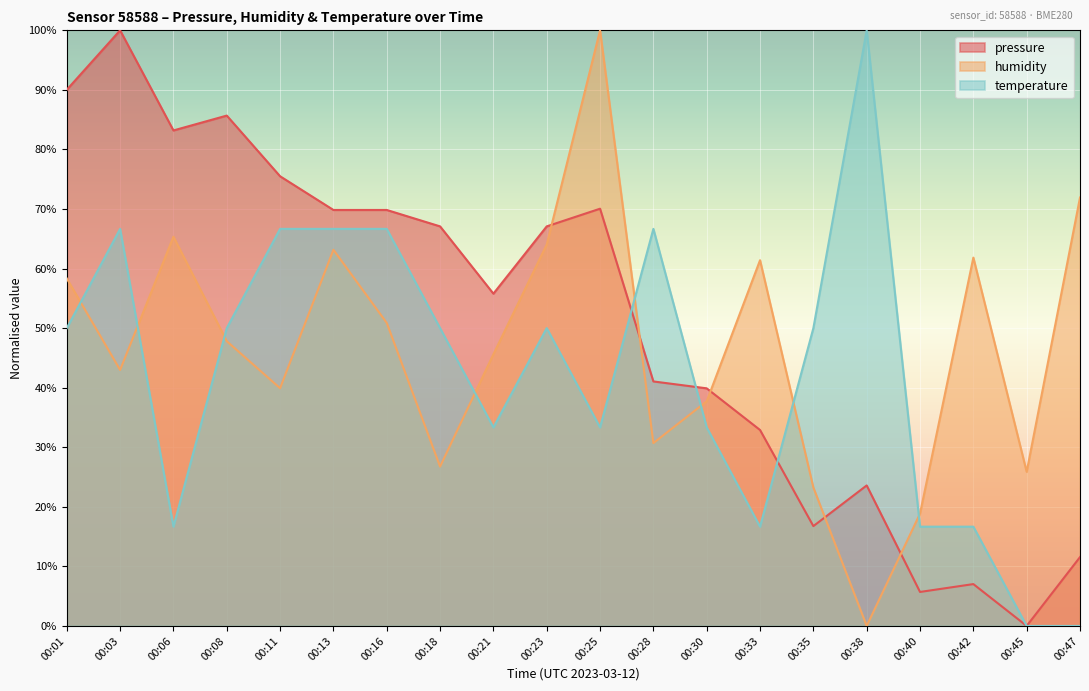

Where is the first local maximum for temperature?

00:03